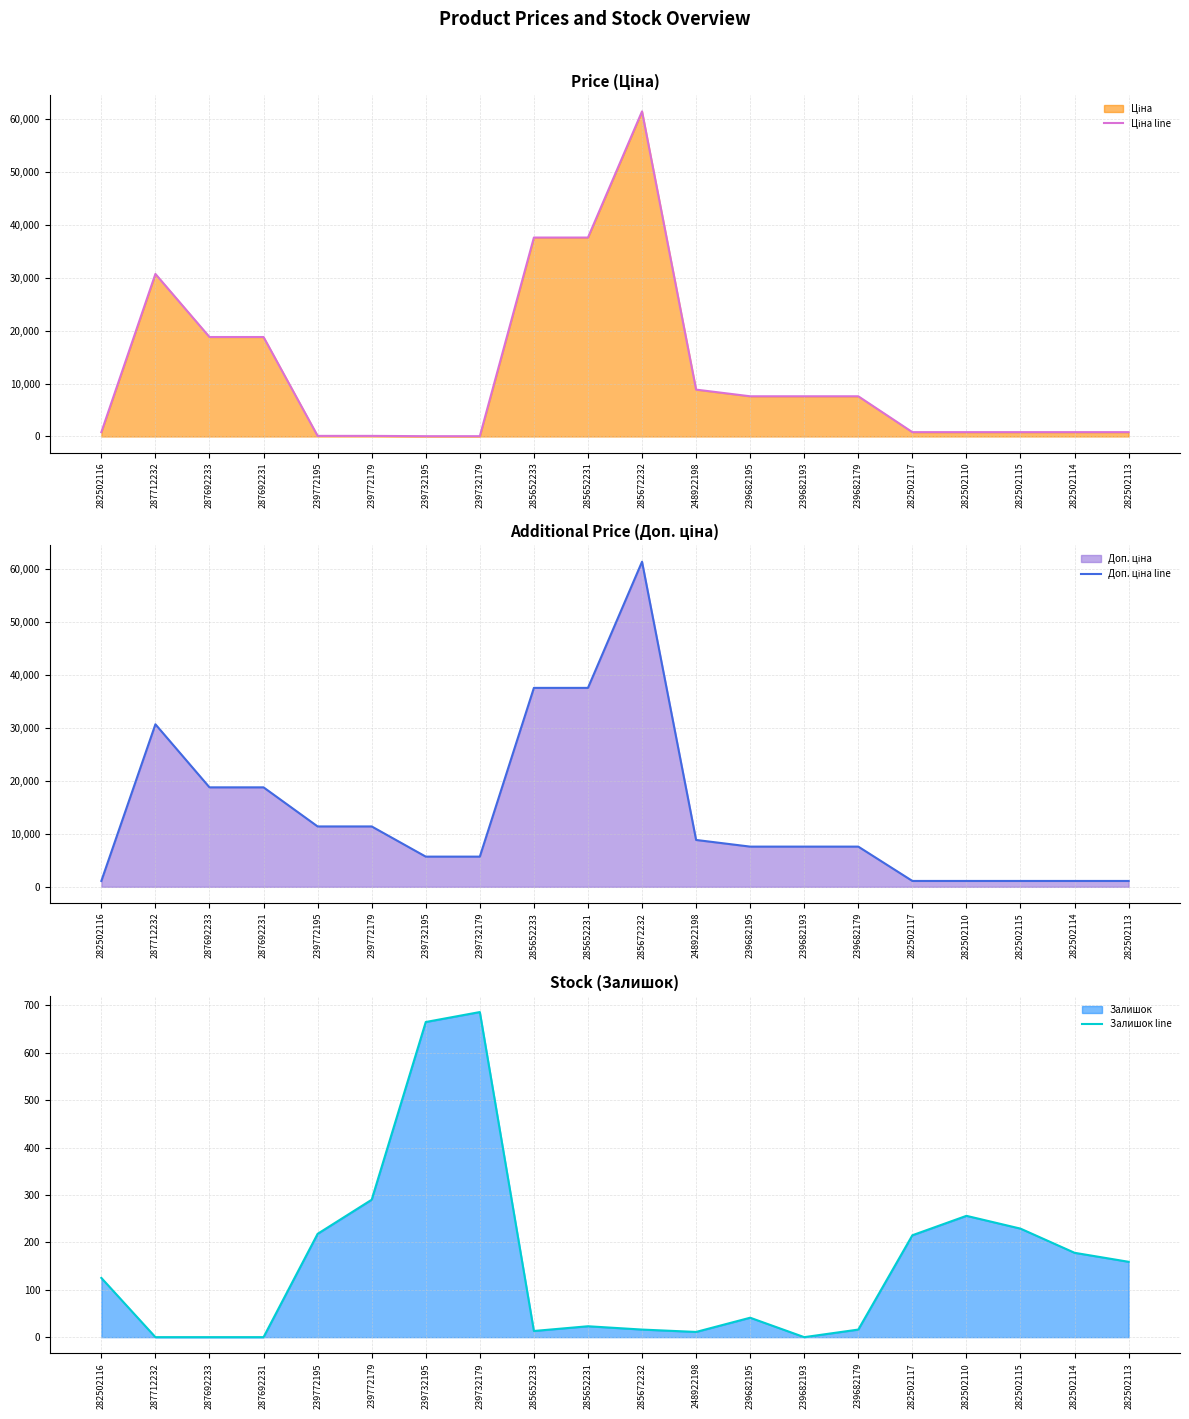

How many lines are shown in the chart?

3